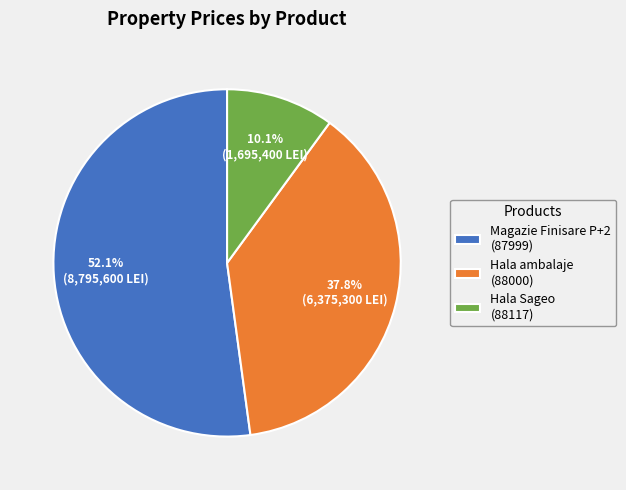

To the nearest percent, what is the combined percentage of Hala Sageo (88117) and Hala ambalaje (88000)?

48%